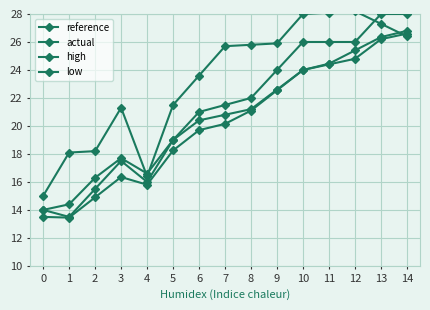

True or false: high and low intersect in this chart.

False